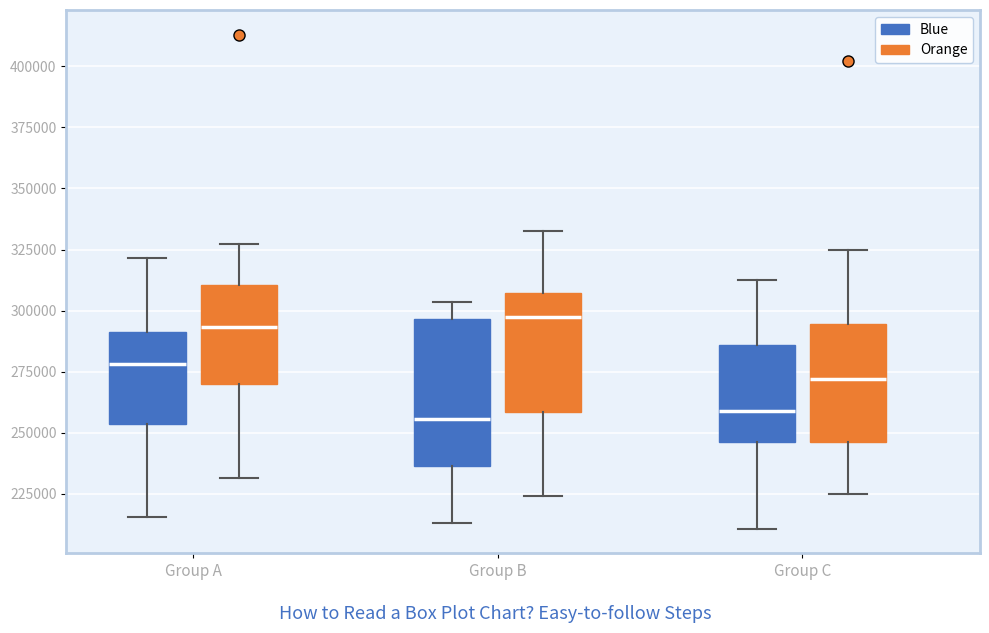

Reading left to right, transcribe this box plot: for each box, give where its median line is, the range the box spans, and where its two whiskers end, as read against the y-axis. The values are not printed on the chart, so give them approximately, as read against the axis.

Group A (Blue): median 280000, box 255000 to 290000, whiskers 215000 to 320000
Group A (Orange): median 295000, box 270000 to 310000, whiskers 230000 to 325000
Group B (Blue): median 255000, box 235000 to 295000, whiskers 215000 to 305000
Group B (Orange): median 295000, box 260000 to 305000, whiskers 225000 to 330000
Group C (Blue): median 260000, box 245000 to 285000, whiskers 210000 to 310000
Group C (Orange): median 270000, box 245000 to 295000, whiskers 225000 to 325000